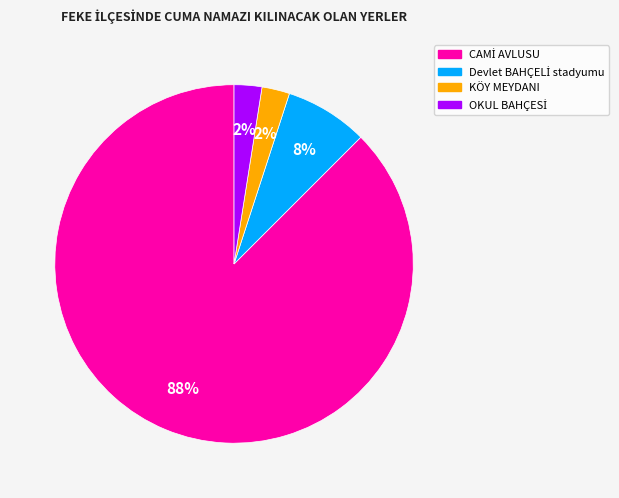

How many segments does this pie chart have?

4